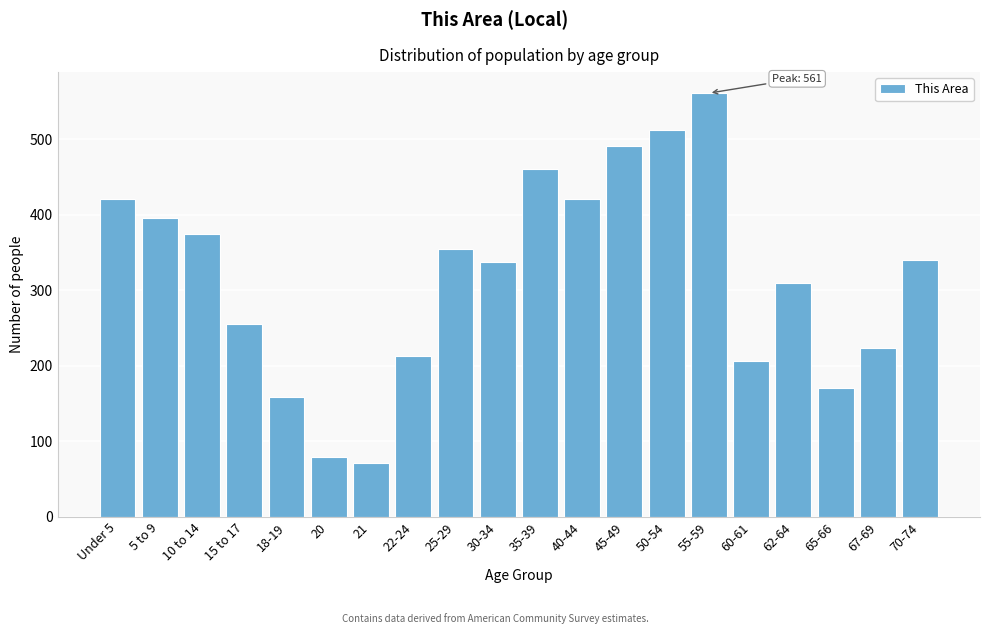

Reading left to right, list all the values displayed in this chart.

421	396	374	255	159	79	71	213	355	337	460	421	491	512	561	207	309	170	224	340